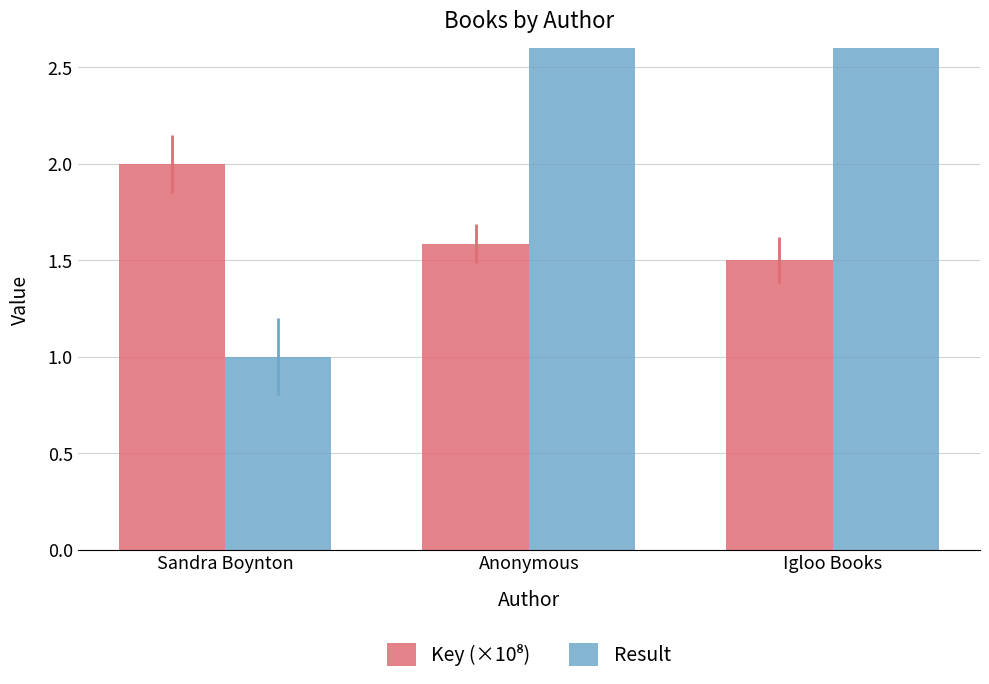

Reading left to right, what are all the values shown in this chart?

Key (×10⁸): 2.0	1.6	1.5
Result: 1.0	8.0	9.0